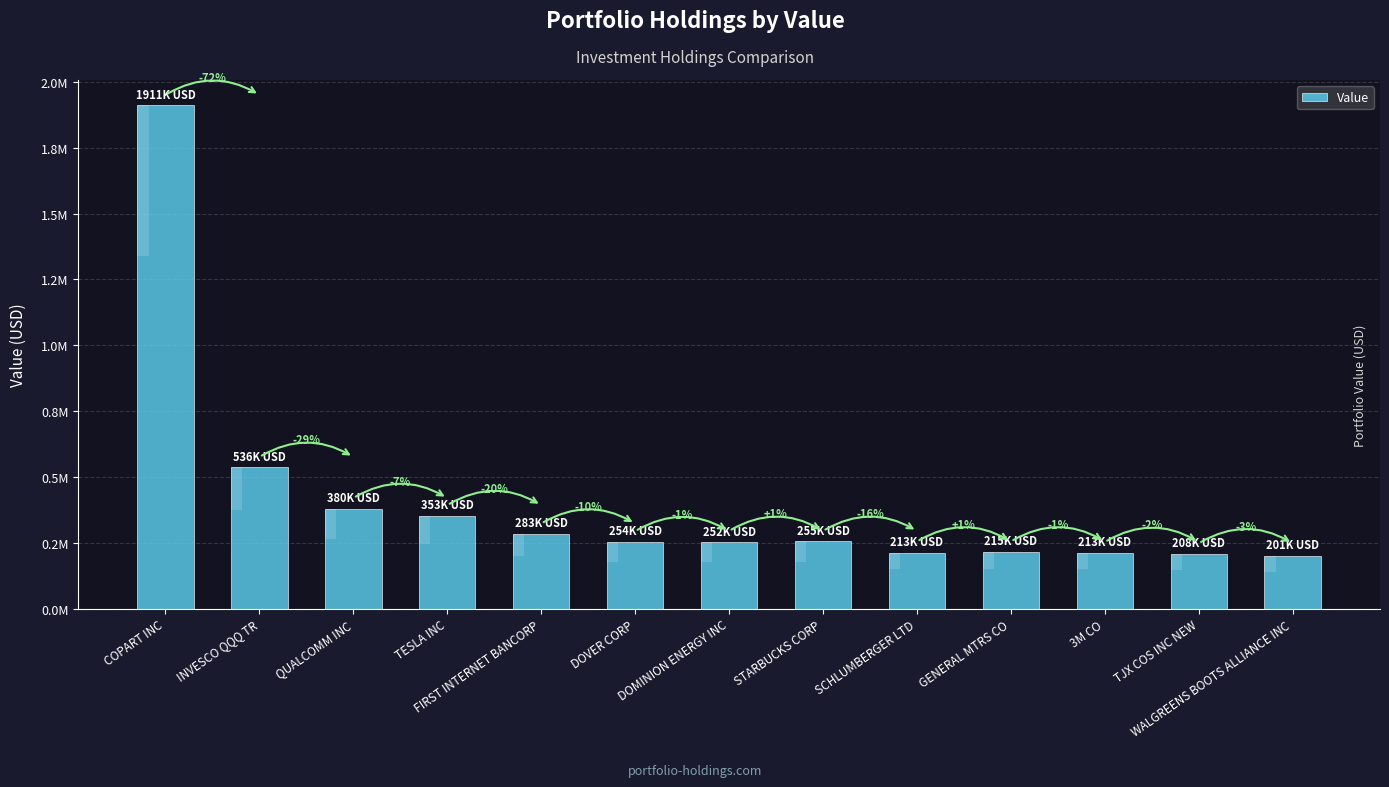

Reading right to left, list all the values displayed in this chart.

WALGREENS BOOTS ALLIANCE INC=201000	TJX COS INC NEW=208000	3M CO=213000	GENERAL MTRS CO=215000	SCHLUMBERGER LTD=213000	STARBUCKS CORP=255000	DOMINION ENERGY INC=252000	DOVER CORP=254000	FIRST INTERNET BANCORP=283000	TESLA INC=353000	QUALCOMM INC=380000	INVESCO QQQ TR=536000	COPART INC=1911000